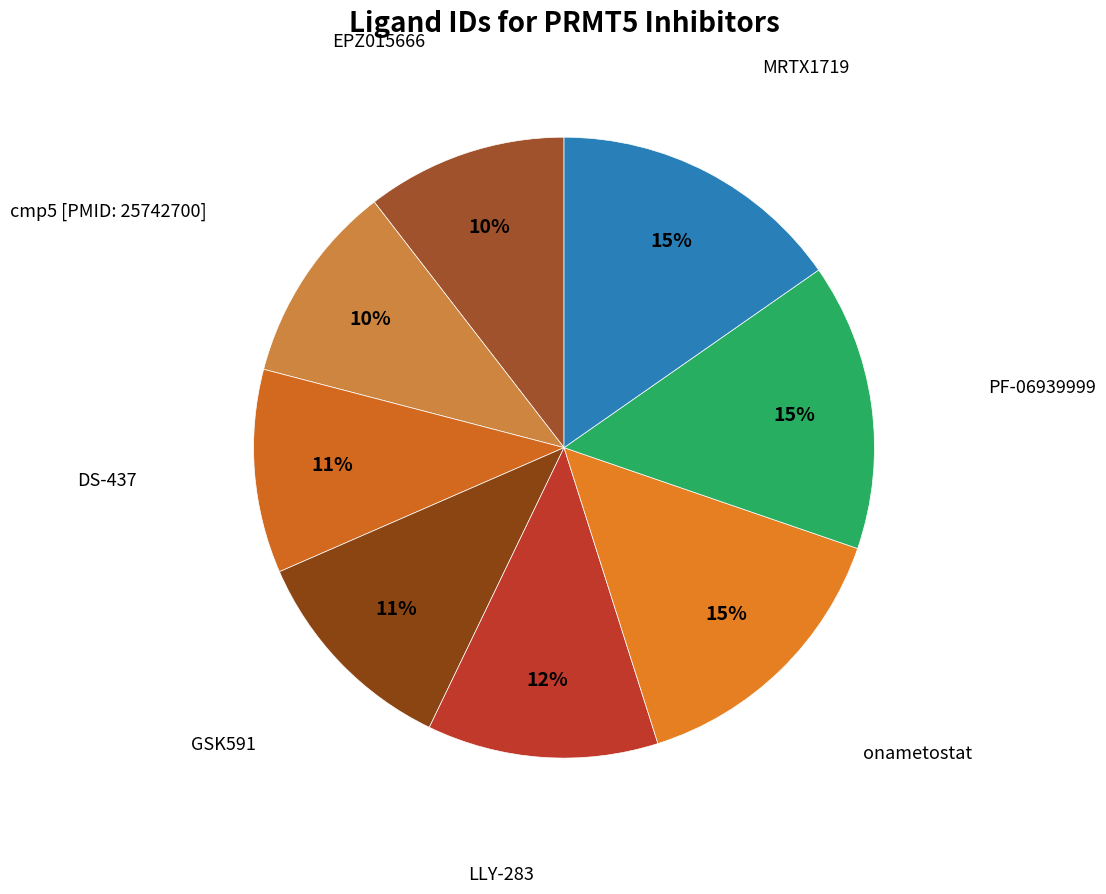

To the nearest percent, what percentage of the pie is MRTX1719?

15%